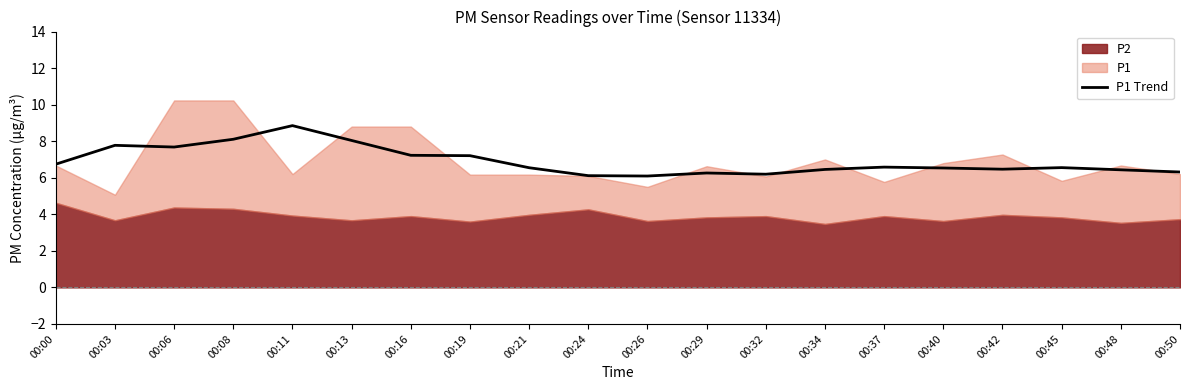

At which label does P1 Trend reach its peak?

00:11